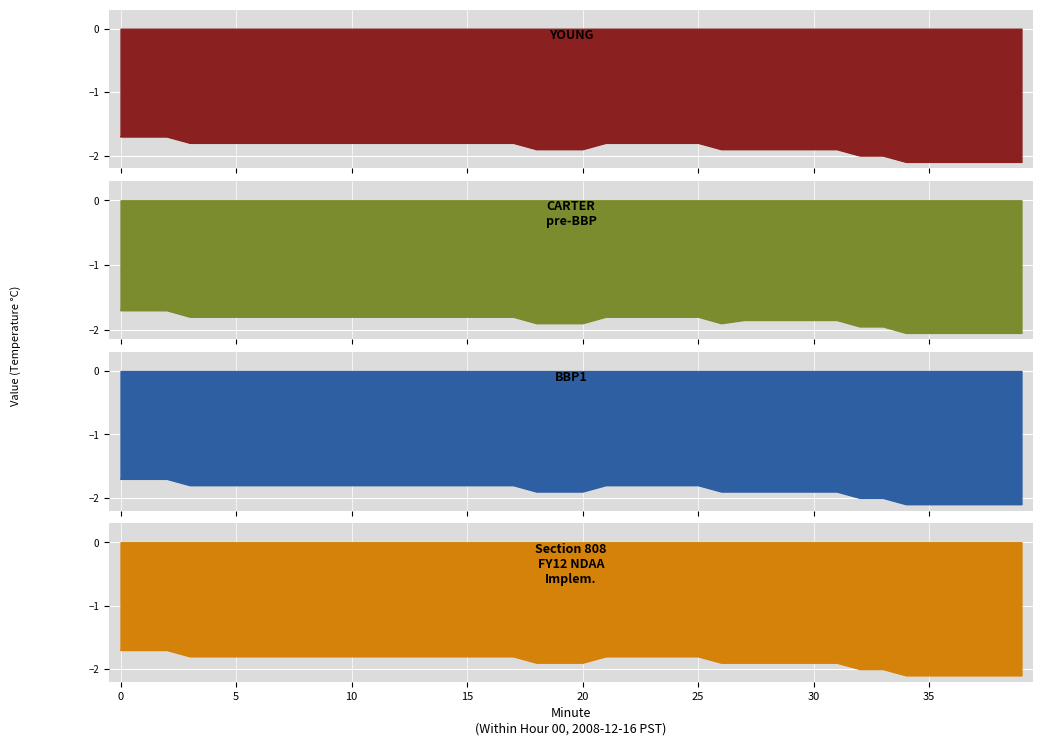

What is the value of the CARTER
pre-BBP point at the 3rd from the left?

-1.7